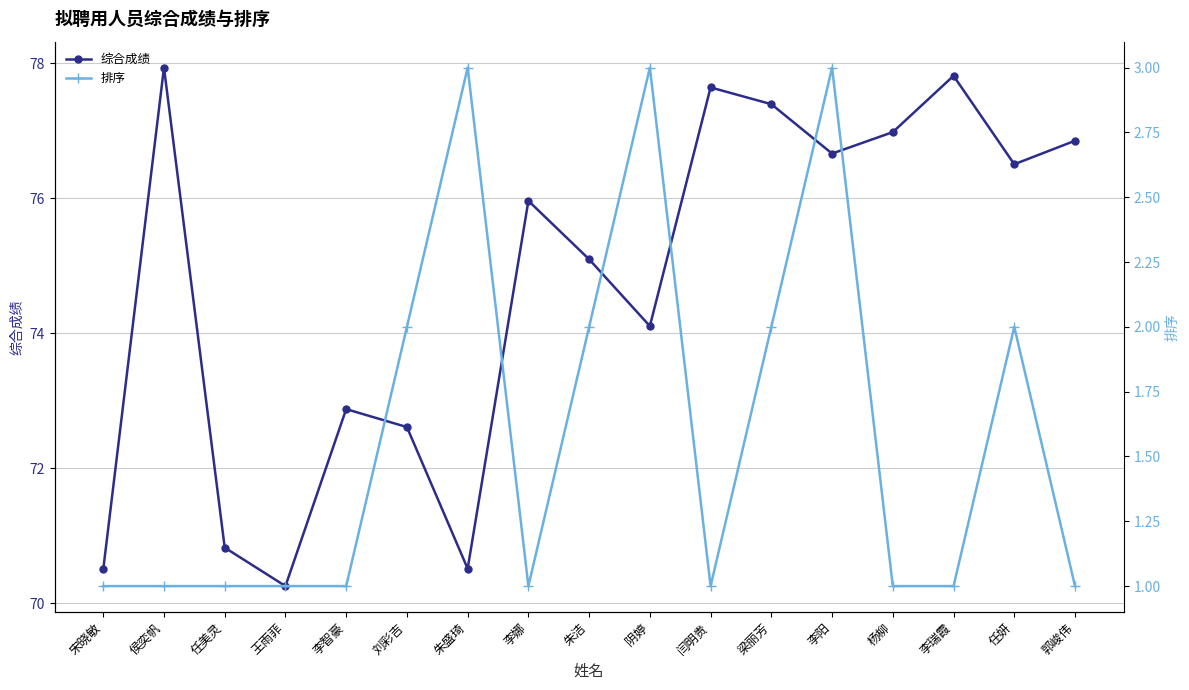

How many interior local valleys does the 排序 series have?

2